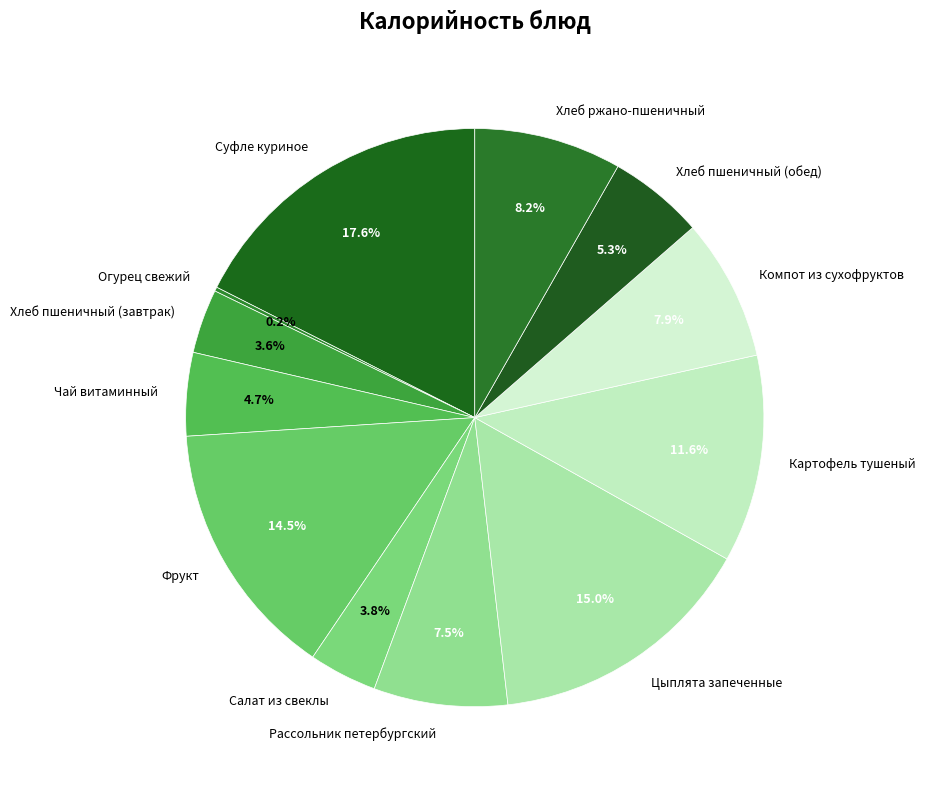

What is the ratio of the value at Салат из свеклы to the value at Чай витаминный?

0.8